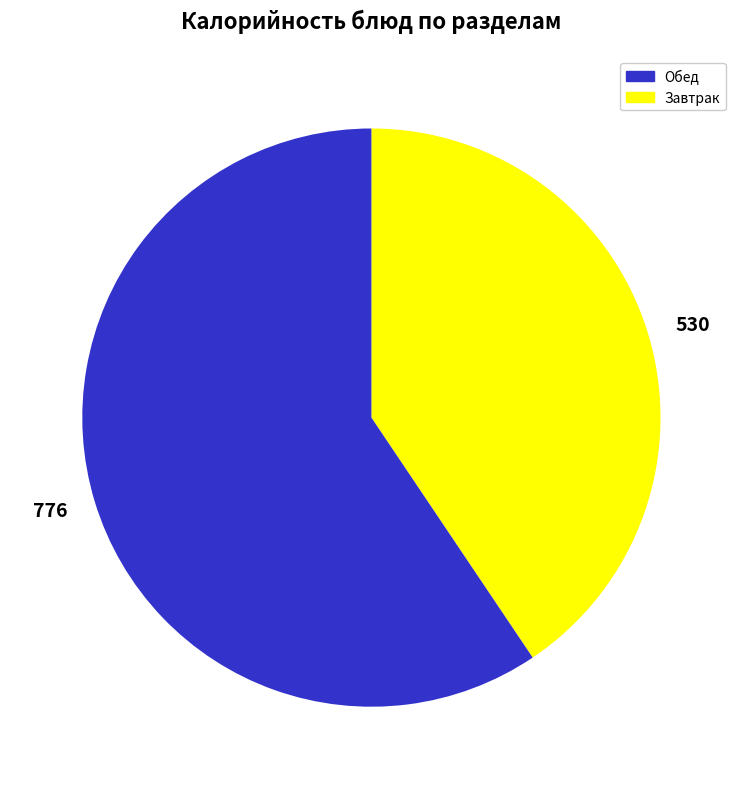

Combined, do 776 and 530 account for over 50%?

Yes